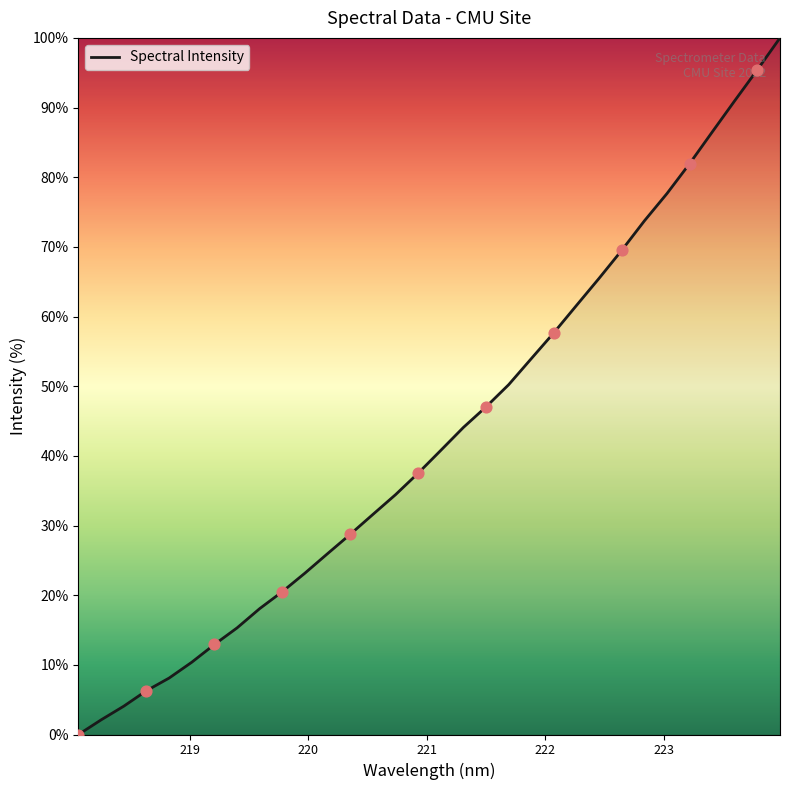

What is the maximum value shown in the chart?

100.0